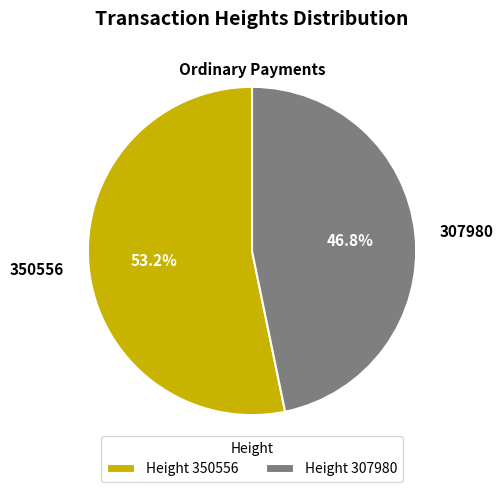

To the nearest percent, what is the combined percentage of 350556 and 307980?

100%